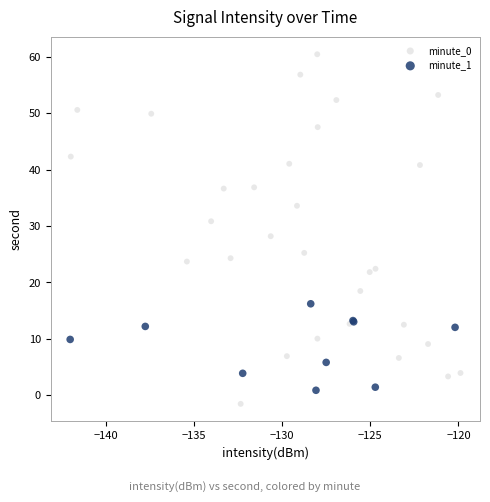

Which series reaches the maximum Y coordinate?

minute_0